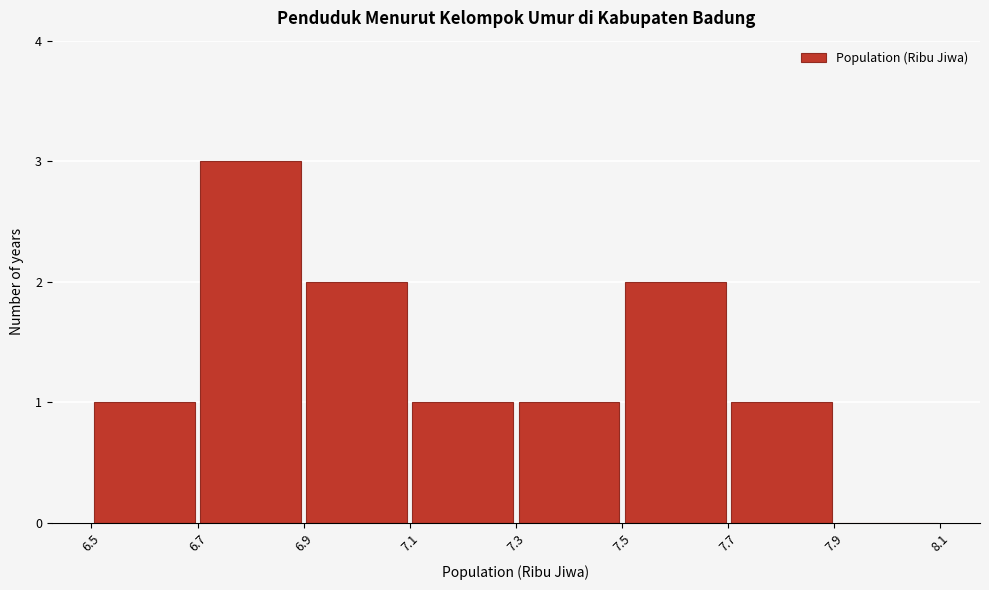

Reading left to right, transcribe this chart: for each bar, give the range it covers on the x-axis and its height. The values are not printed on the chart, so give them approximately, as read against the axis.

6.5 to 6.7: 1
6.7 to 6.9: 3
6.9 to 7.1: 2
7.1 to 7.3: 1
7.3 to 7.5: 1
7.5 to 7.7: 2
7.7 to 7.9: 1
7.9 to 8.1: 0